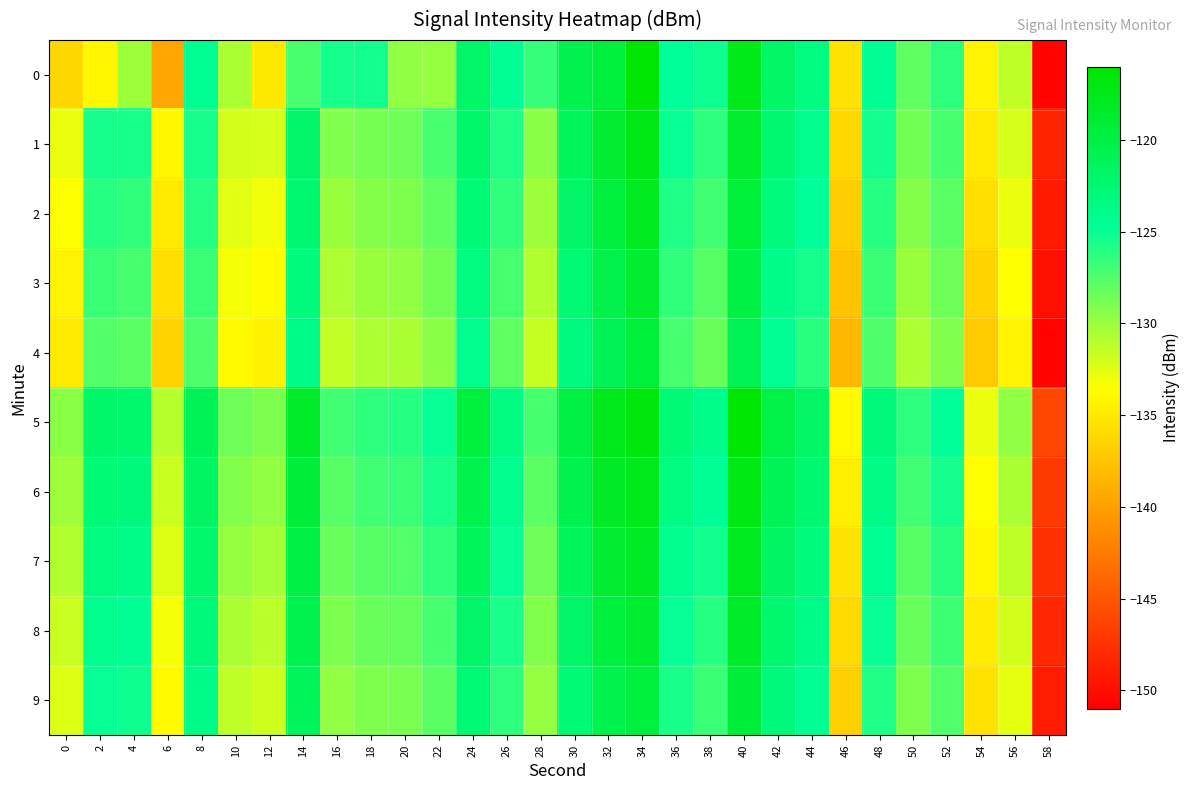

Which has a higher value, 58 or 48?

48